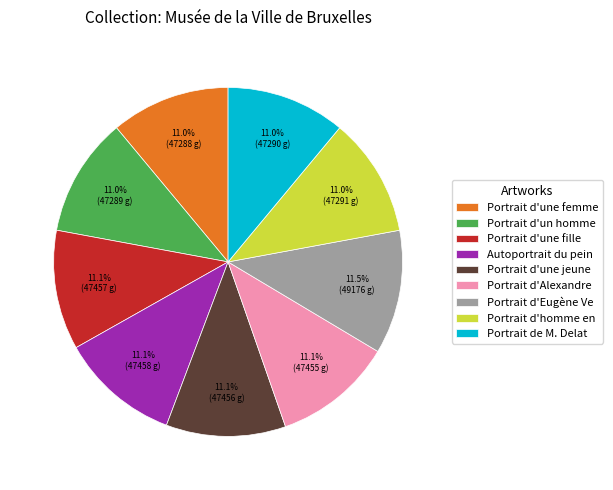

How many segments does this pie chart have?

9